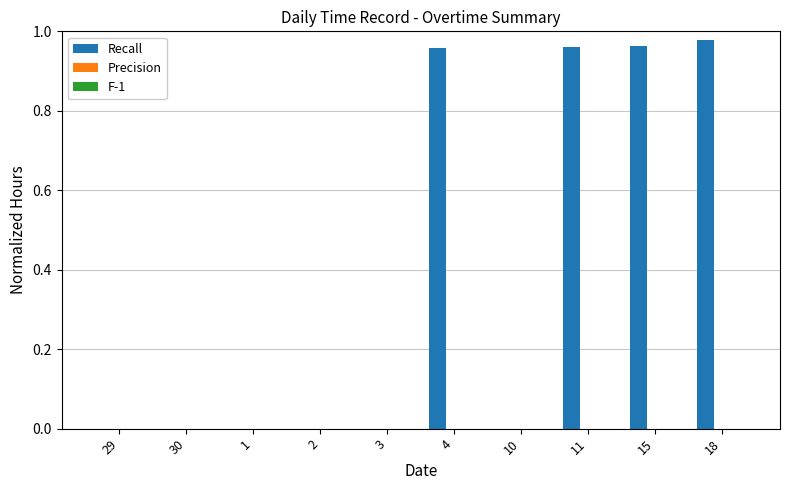

The chart shows a value of -0.3 at 30. True or false?

False